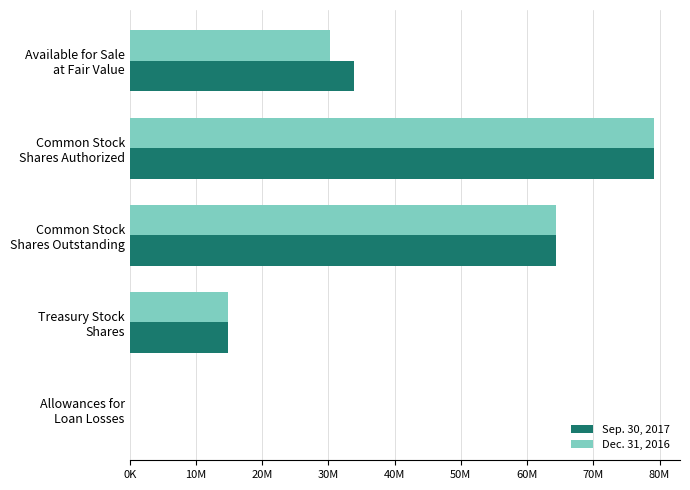

Rank the series by their maximum value, from lowest to highest.

Sep. 30, 2017, Dec. 31, 2016